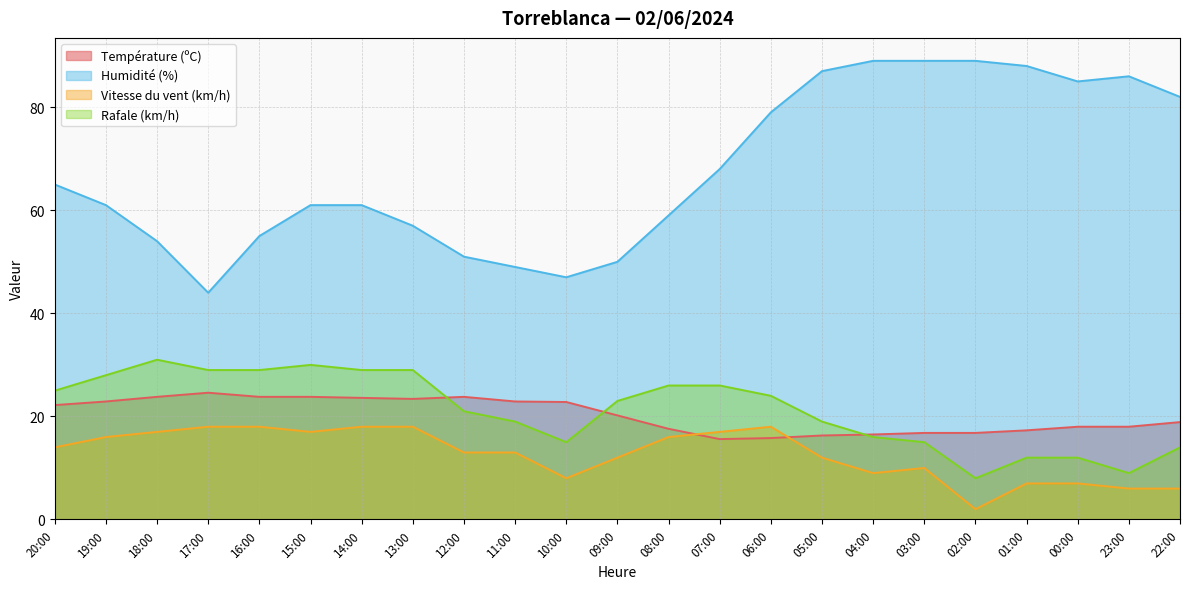

True or false: Rafale (km/h) and Humidité (%) intersect in this chart.

False